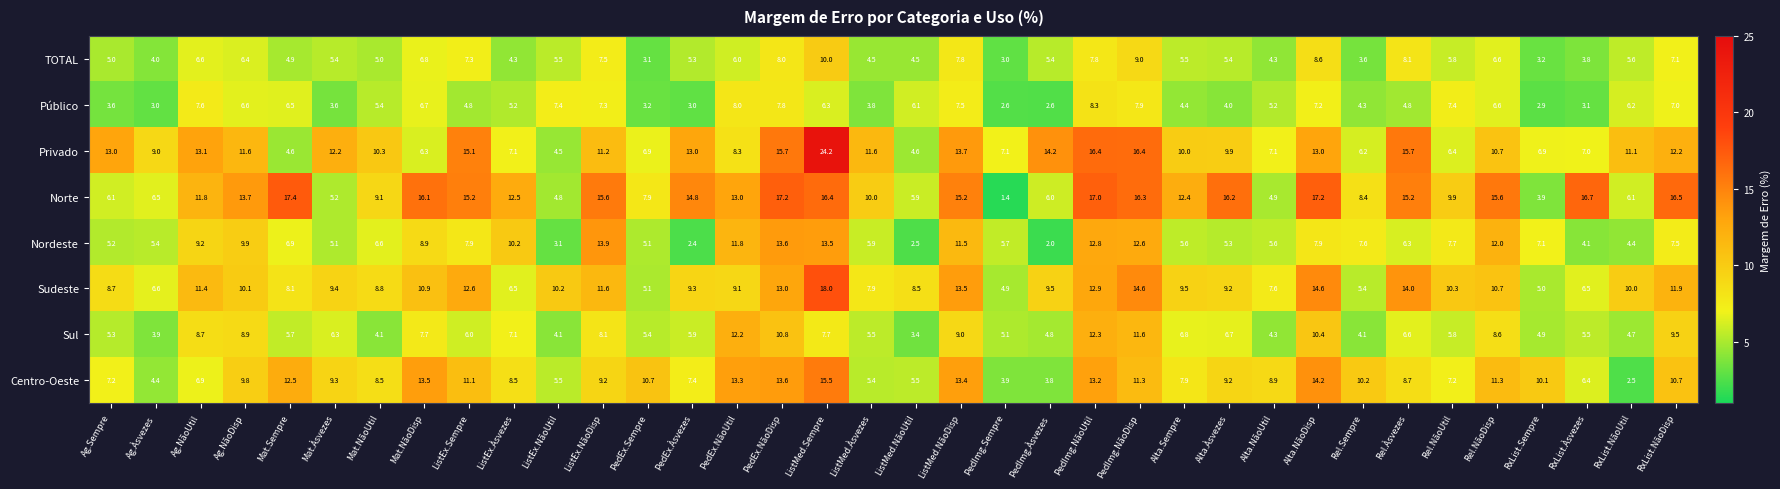

What is the maximum value shown in the chart?

24.2